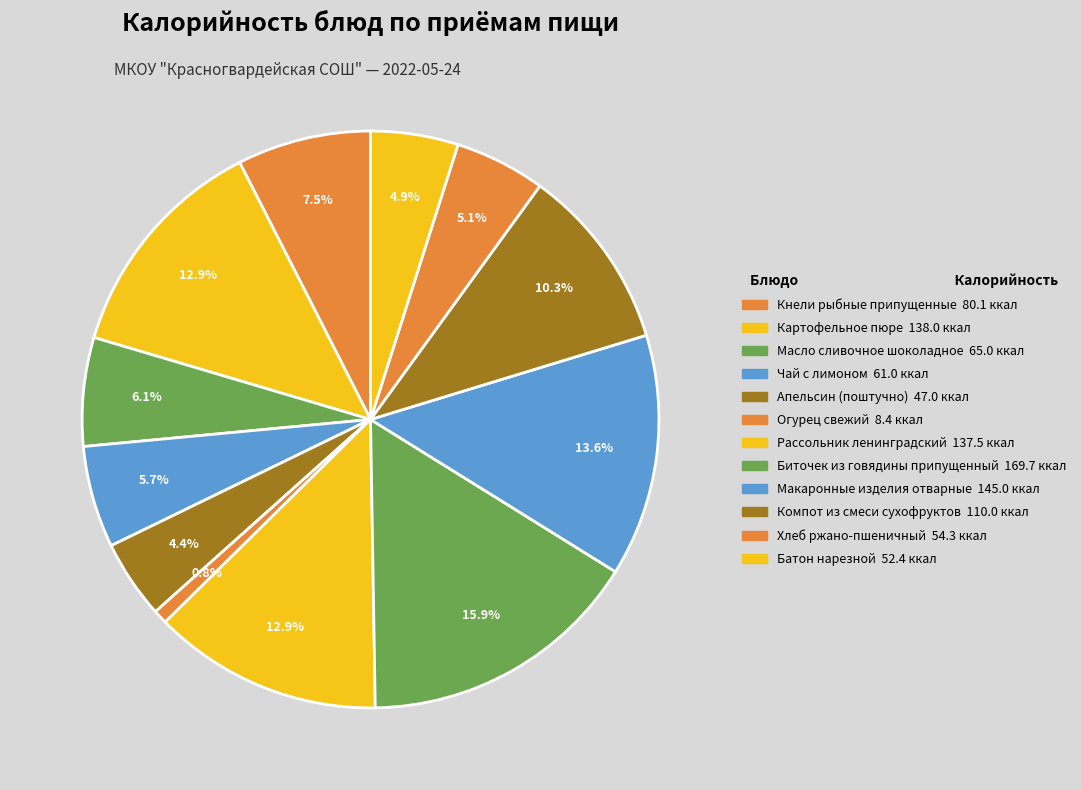

What is the change in value from Кнели рыбные припущенные to Компот из смеси сухофруктов?

+29.9